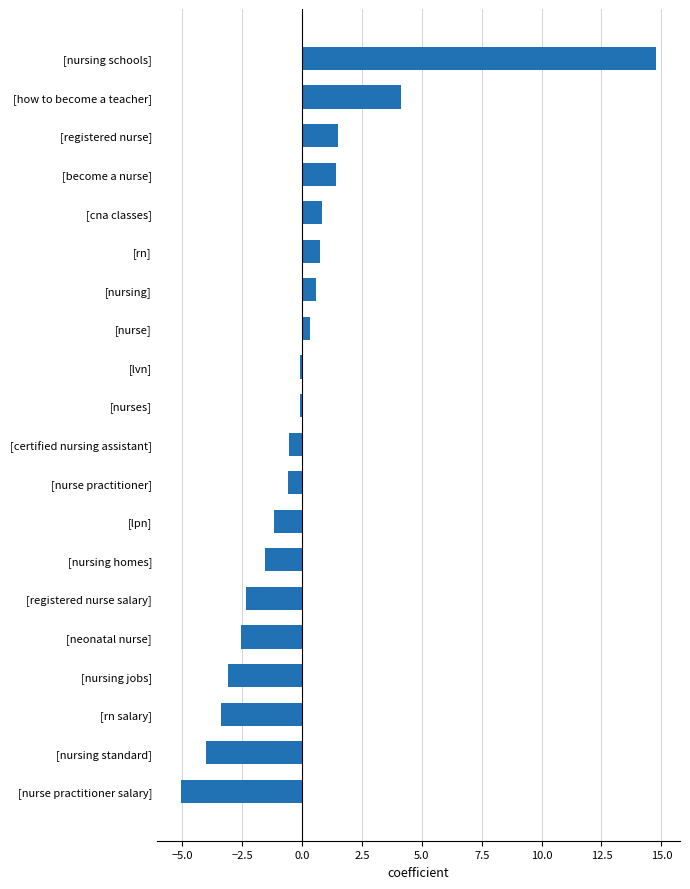

True or false: the data shows -2.5 at [neonatal nurse].

True